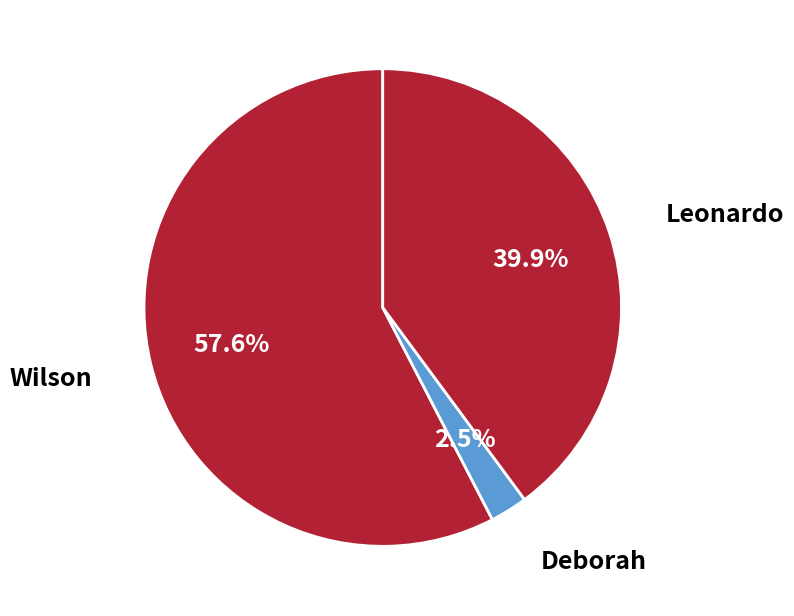

What is the smallest slice in the pie chart?

Deborah